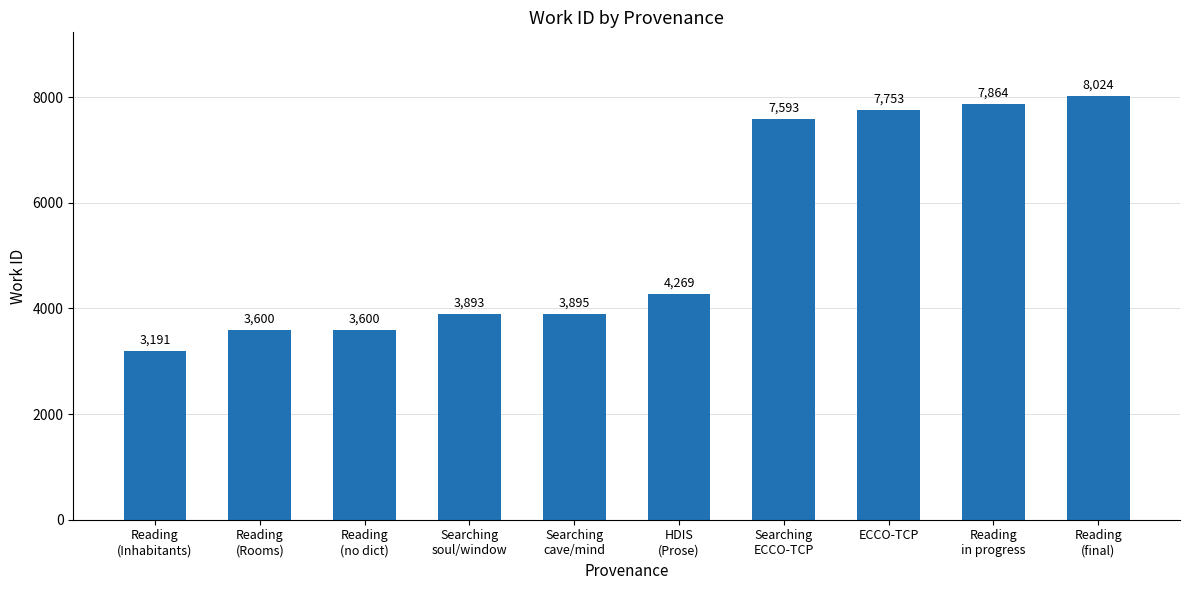

What is the label of the 10th bar from the right?

Reading
(Inhabitants)